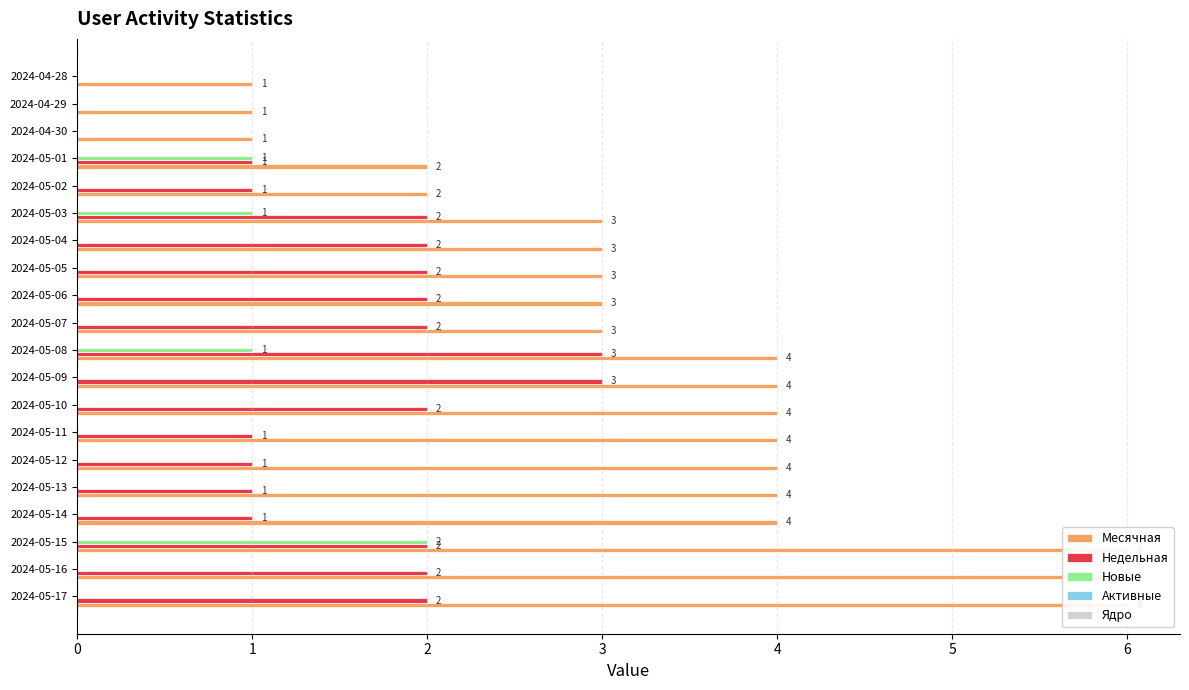

At how many categories does at least one series exceed 1?

17